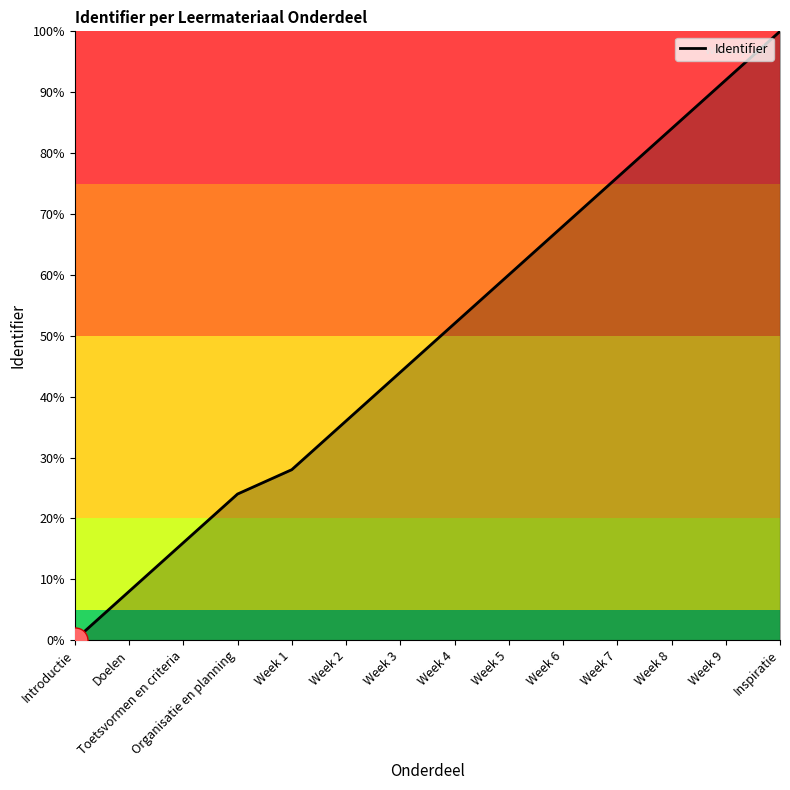

List the labels in order of value, smallest first.

Introductie, Doelen, Toetsvormen en criteria, Organisatie en planning, Week 1, Week 2, Week 3, Week 4, Week 5, Week 6, Week 7, Week 8, Week 9, Inspiratie